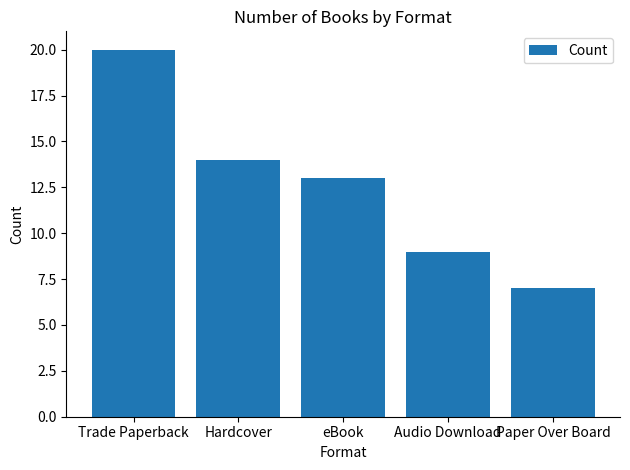

Count the number of data series in this chart.

1